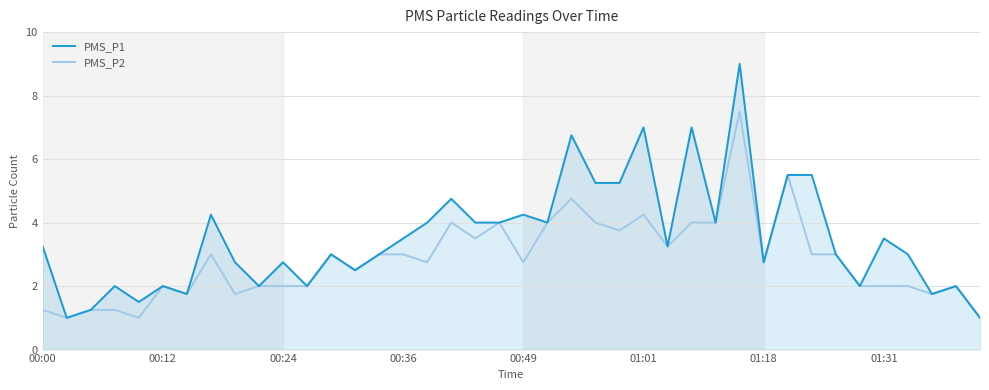

Rank the series by their average value, from lowest to highest.

PMS_P2, PMS_P1